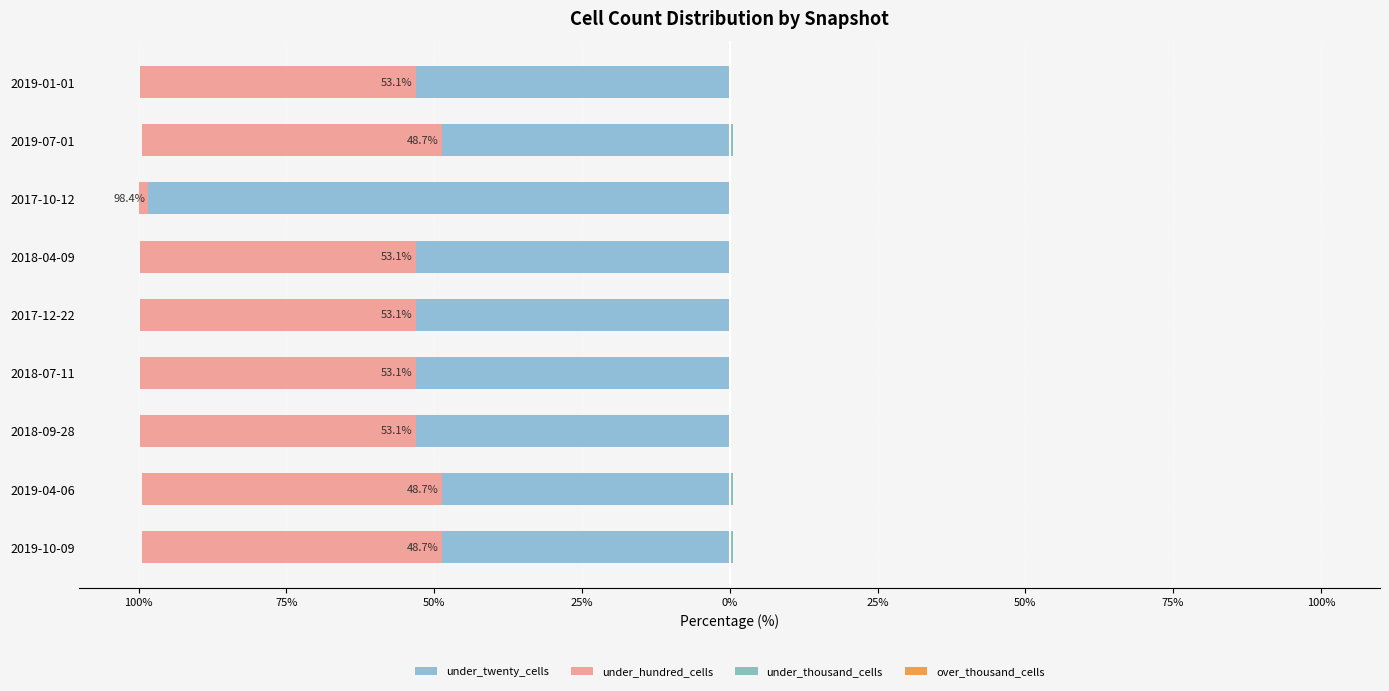

What is the average value of the over_thousand_cells series?

0.6